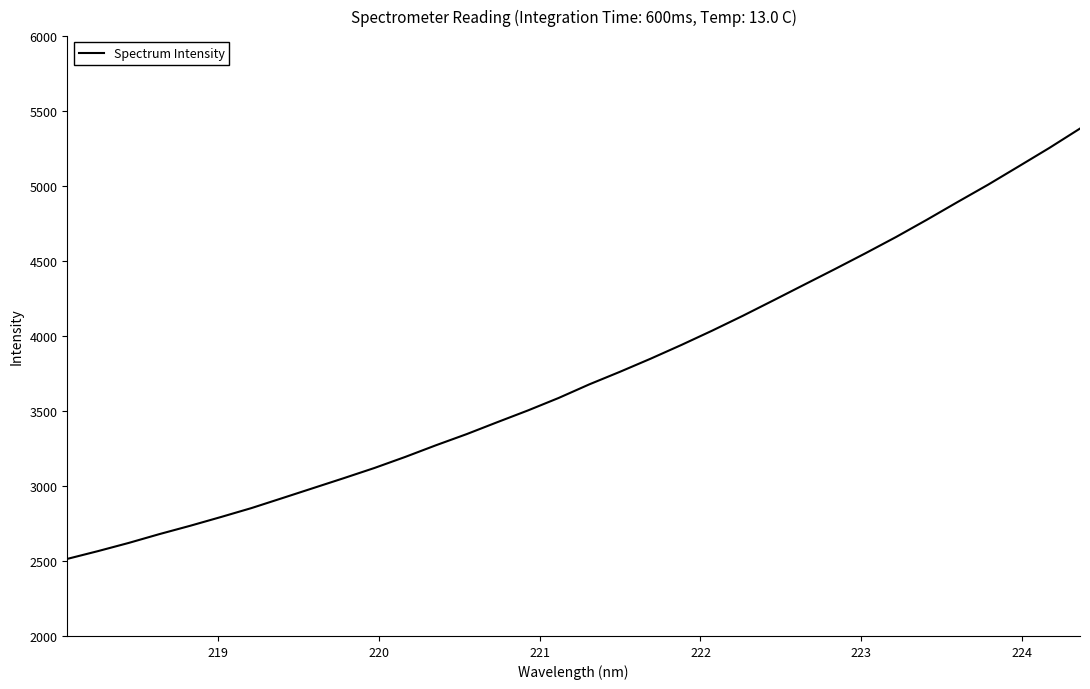

What is the difference between the maximum and minimum values?

2869.6